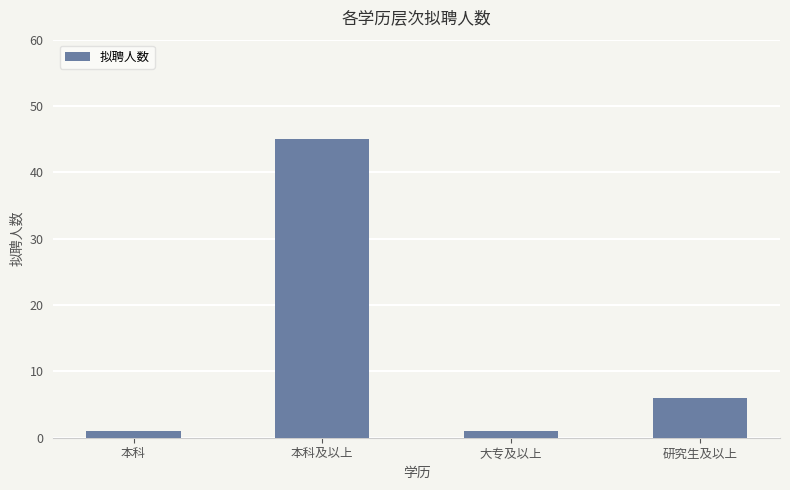

What is the average value?

13